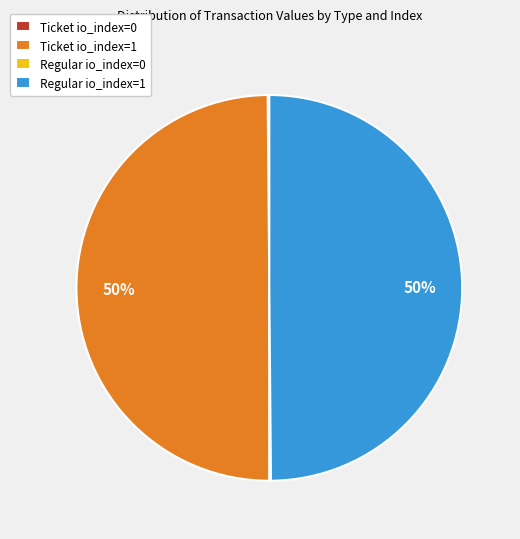

To the nearest percent, what is the difference between the largest and smallest slice percentages?

50%